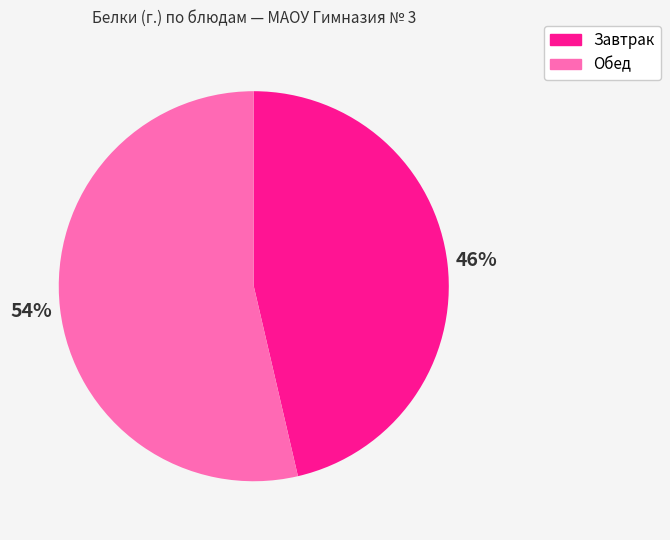

Is there a majority slice in this chart?

Yes